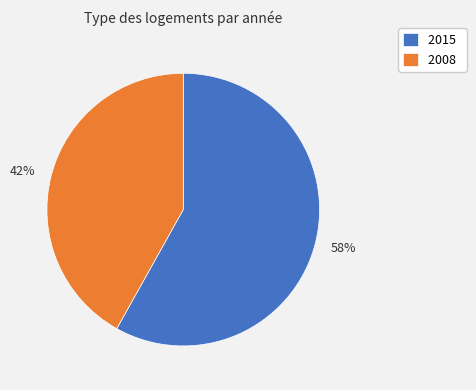

The 2015 slice represents 58% of the pie. True or false?

True